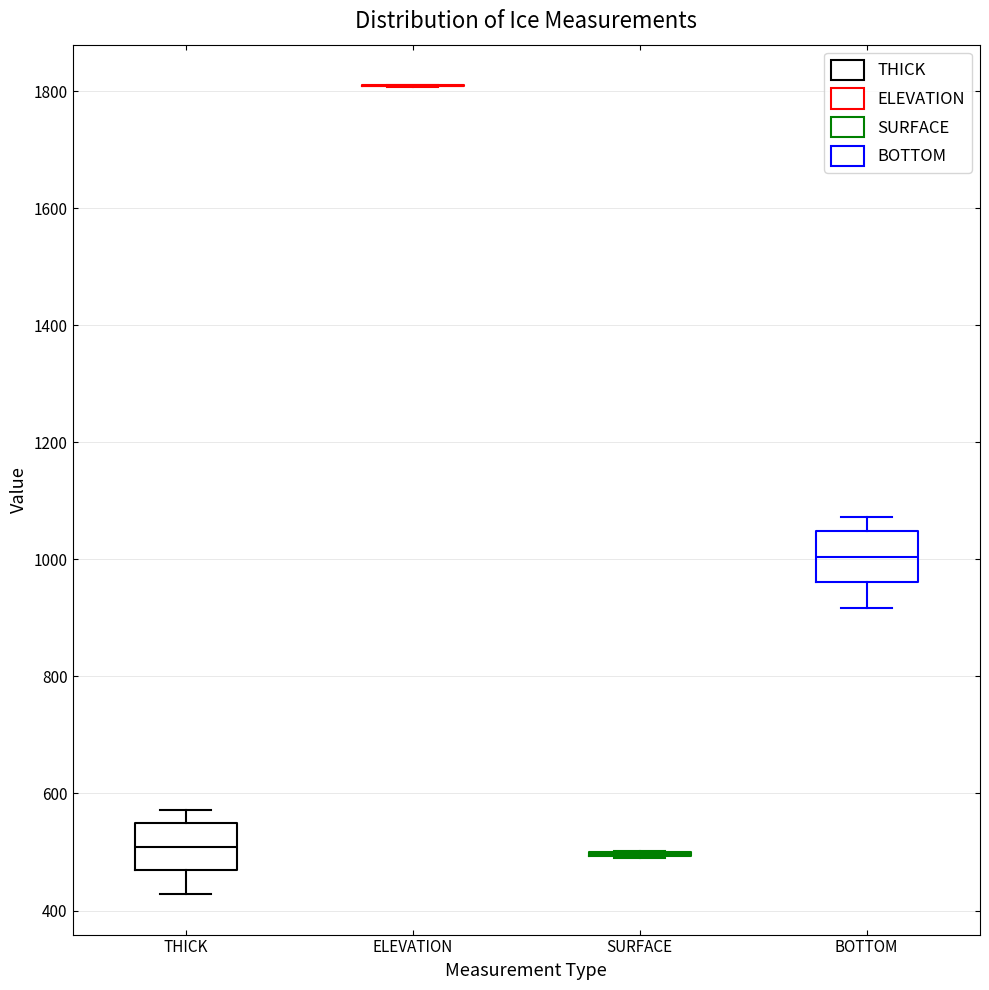

Reading left to right, transcribe this box plot: for each box, give where its median line is, the range the box spans, and where its two whiskers end, as read against the y-axis. The values are not printed on the chart, so give them approximately, as read against the axis.

THICK: median 500, box 460 to 540, whiskers 420 to 580
ELEVATION: box collapsed to a line at 1800, whiskers 1800 to 1820
SURFACE: box collapsed to a line at 500, whiskers 480 to 500
BOTTOM: median 1000, box 960 to 1040, whiskers 920 to 1080